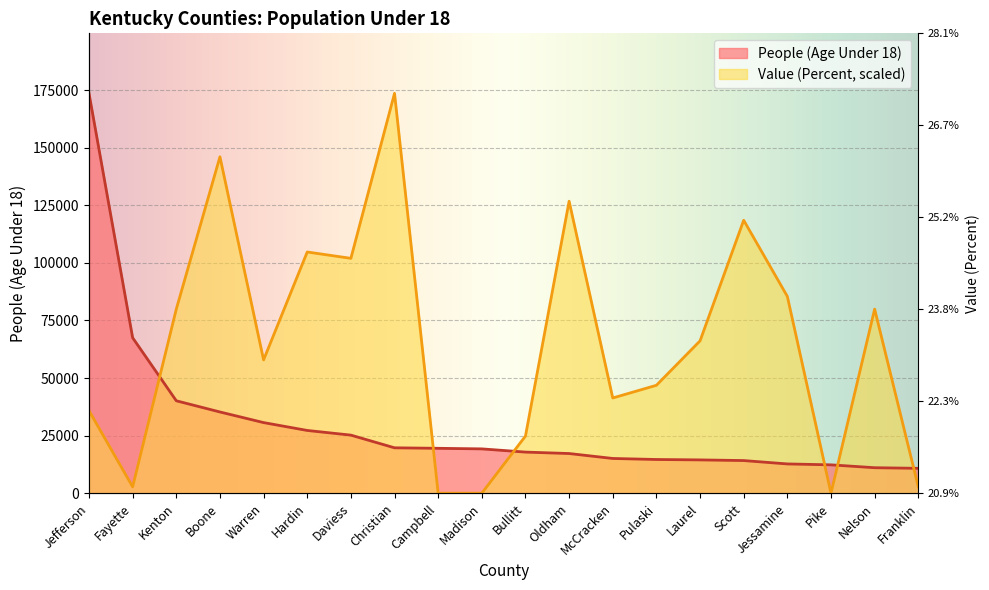

Rank the series by their maximum value, from lowest to highest.

People (Age Under 18), Value (Percent)